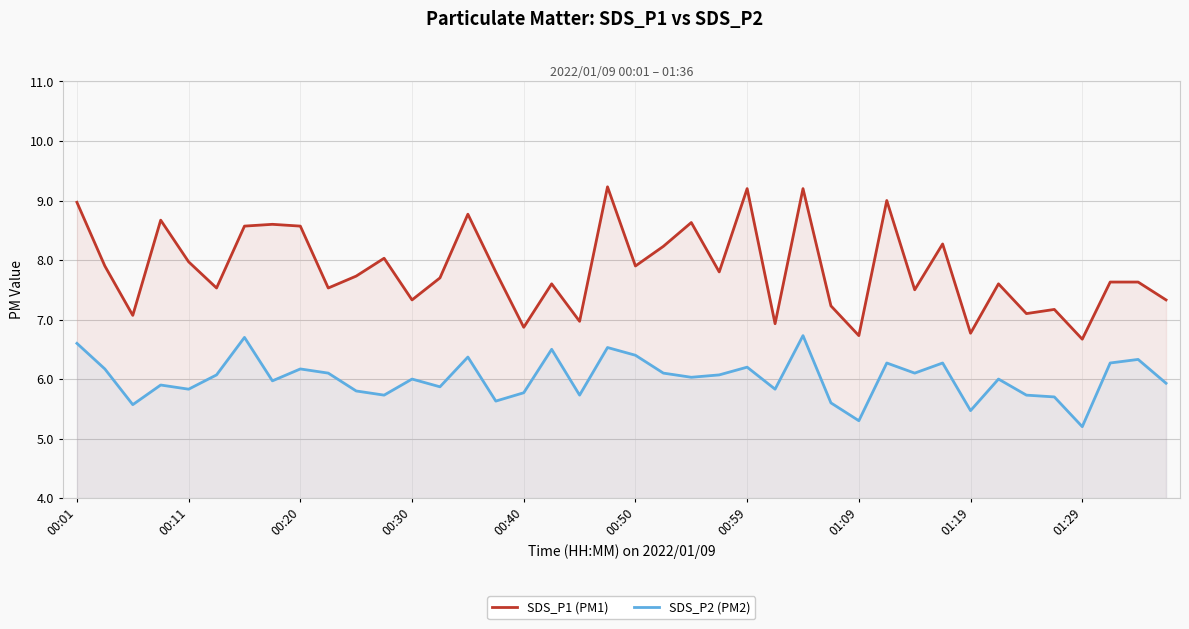

What is the sum of the SDS_P1 (PM1) values at 01:29 and 00:59?

15.9